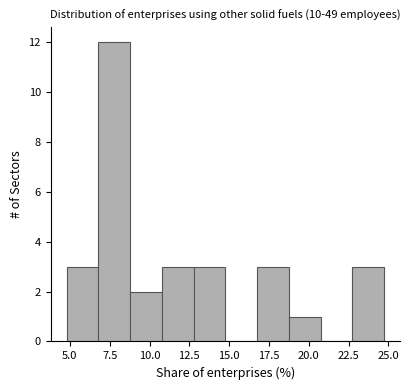

Around what value on the x-axis is the tallest bar? Give the approximate position of its centre, as read against the axis.

8.0